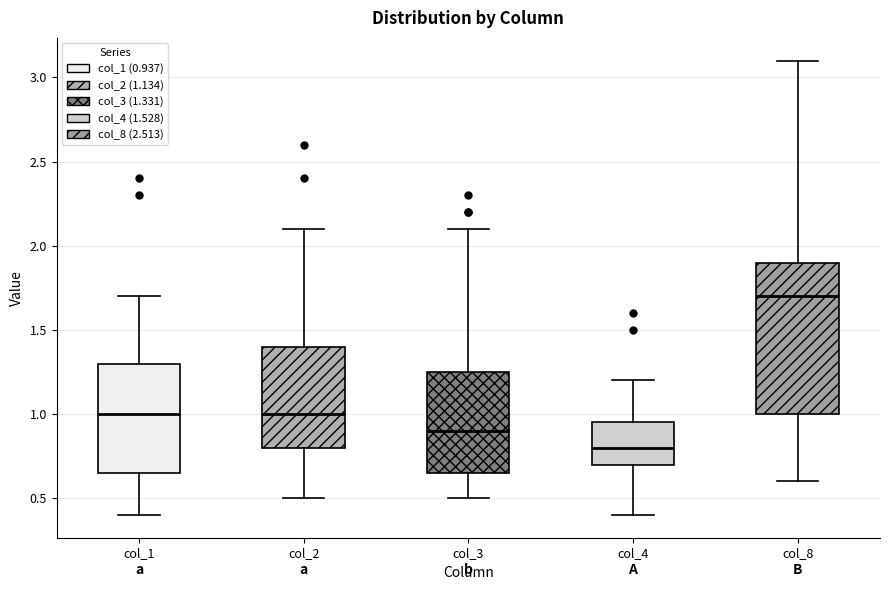

Which box has the highest median line?

col_8